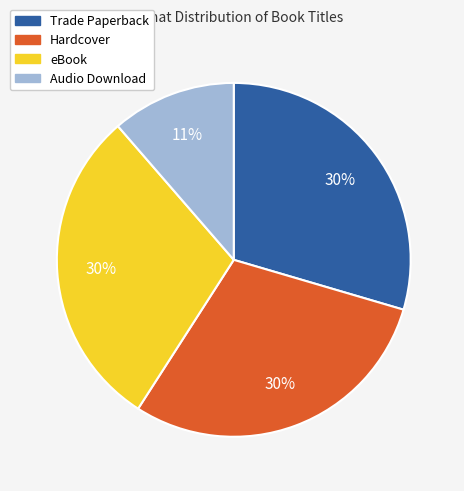

To the nearest percent, what percentage of the pie is Audio Download?

11%